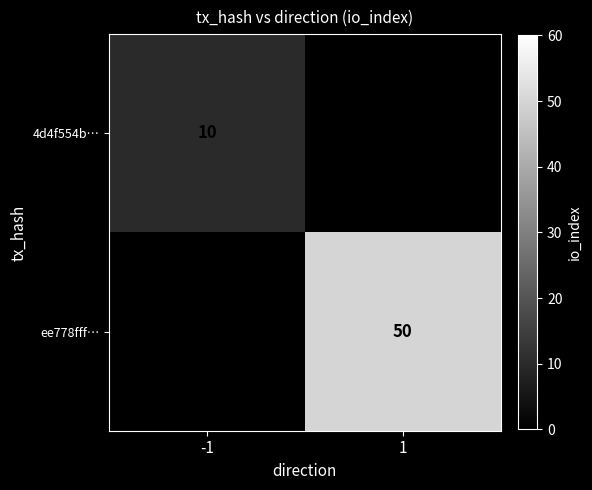

Which category has the highest value across all series?

1